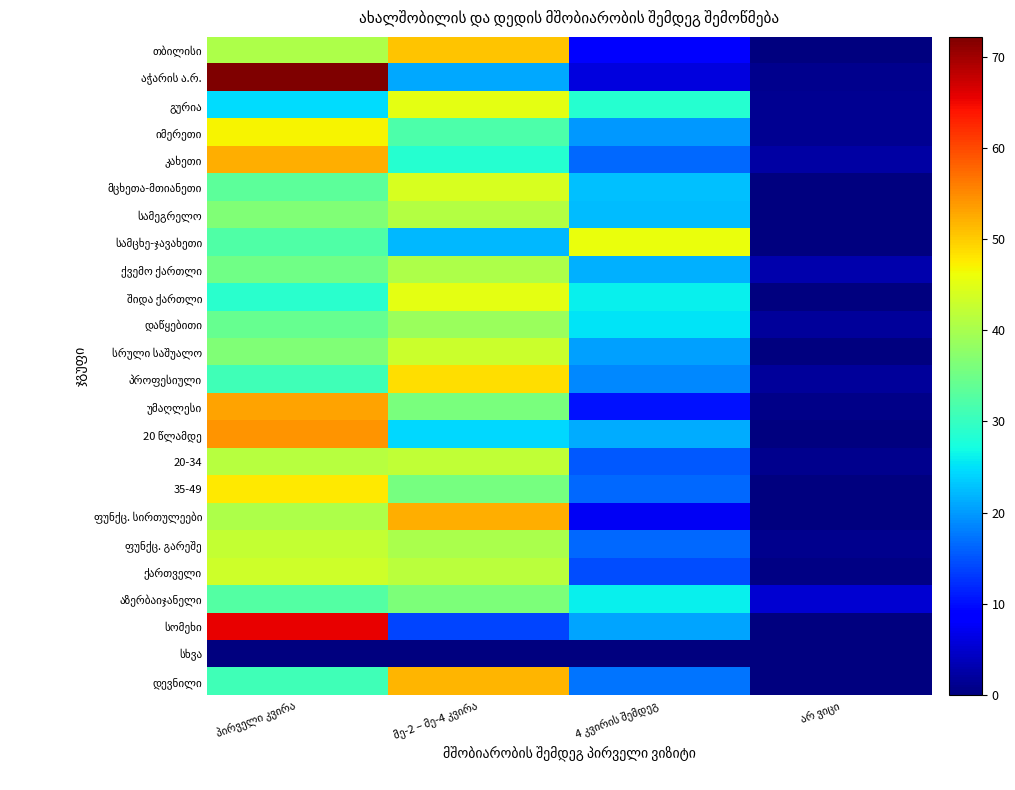

The value of დევნილი at არ ვიცი is 0.0. True or false?

True